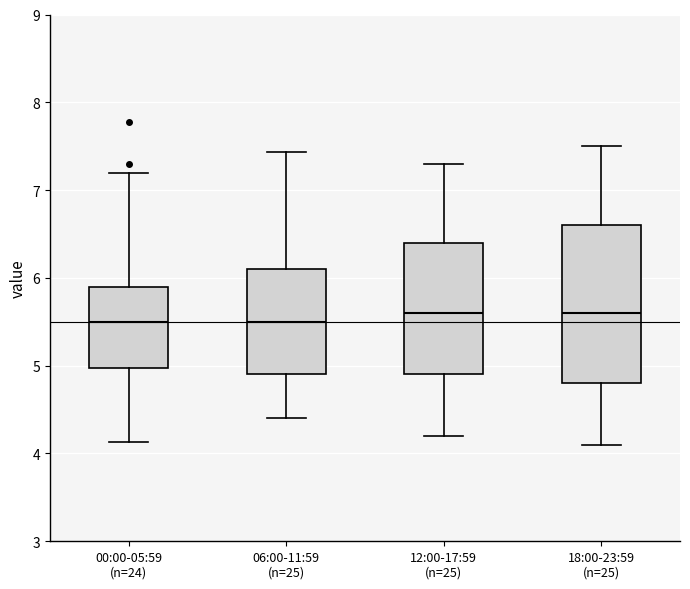

Reading left to right, transcribe this box plot: for each box, give where its median line is, the range the box spans, and where its two whiskers end, as read against the y-axis. The values are not printed on the chart, so give them approximately, as read against the axis.

00:00-05:59 (n=24): median 5.5, box 5.0 to 5.9, whiskers 4.1 to 7.2
06:00-11:59 (n=25): median 5.5, box 4.9 to 6.1, whiskers 4.4 to 7.4
12:00-17:59 (n=25): median 5.6, box 4.9 to 6.4, whiskers 4.2 to 7.3
18:00-23:59 (n=25): median 5.6, box 4.8 to 6.6, whiskers 4.1 to 7.5